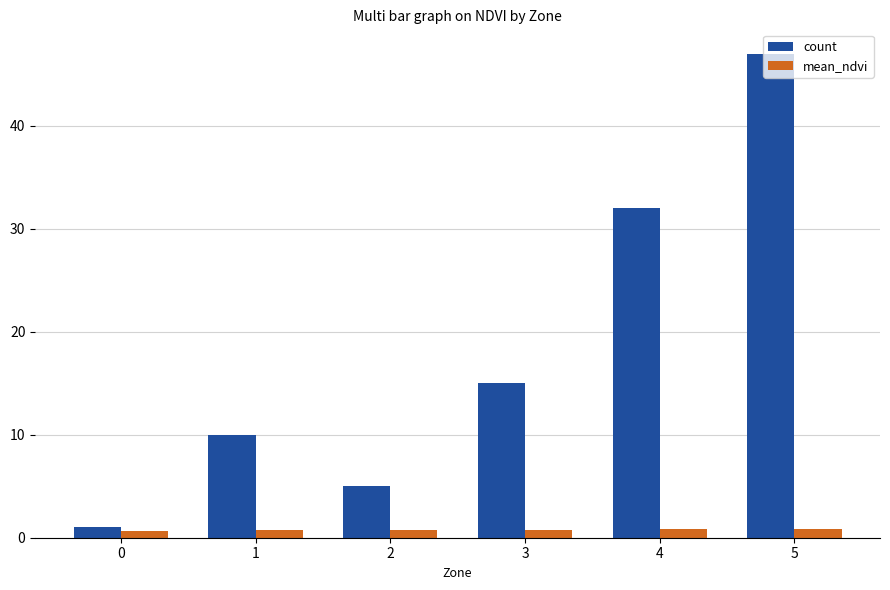

What is the spread (max minus min) of values at 3?

14.2